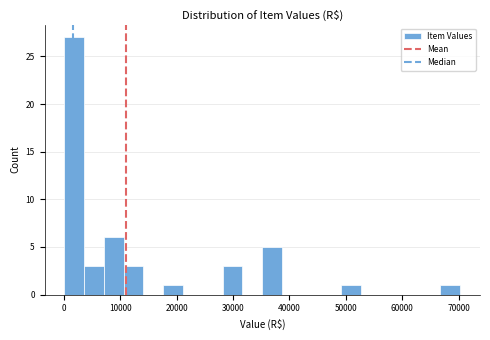

Read against the x-axis, roughly where is the centre of the tallest bar?

2000